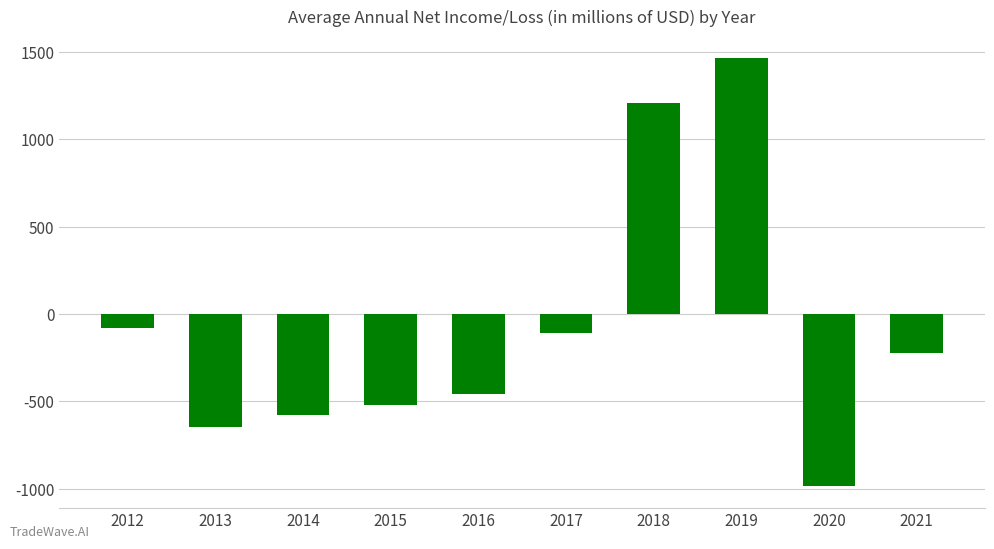

What is the minimum value shown in the chart?

-985.6